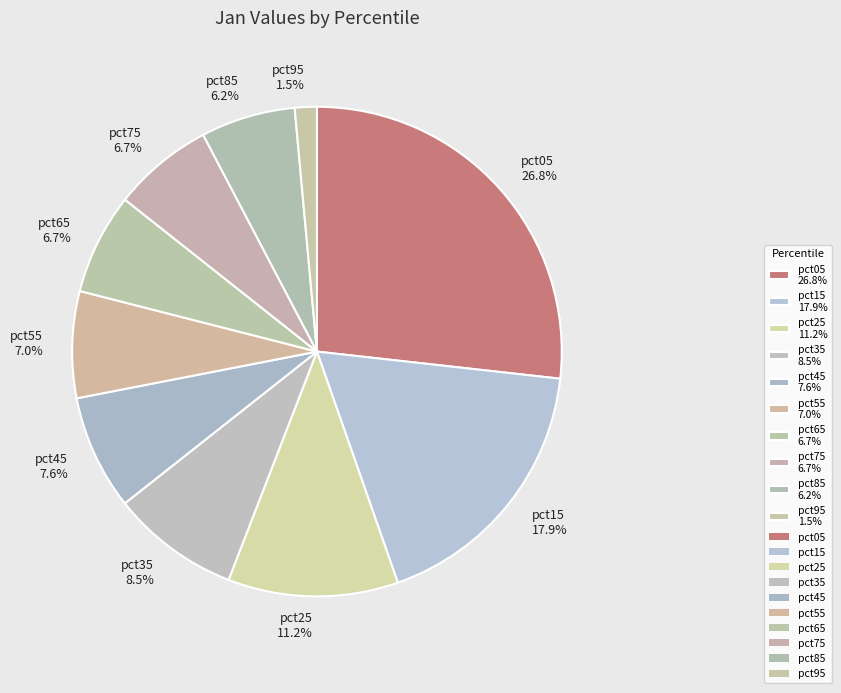

How many slices are in this pie chart?

10